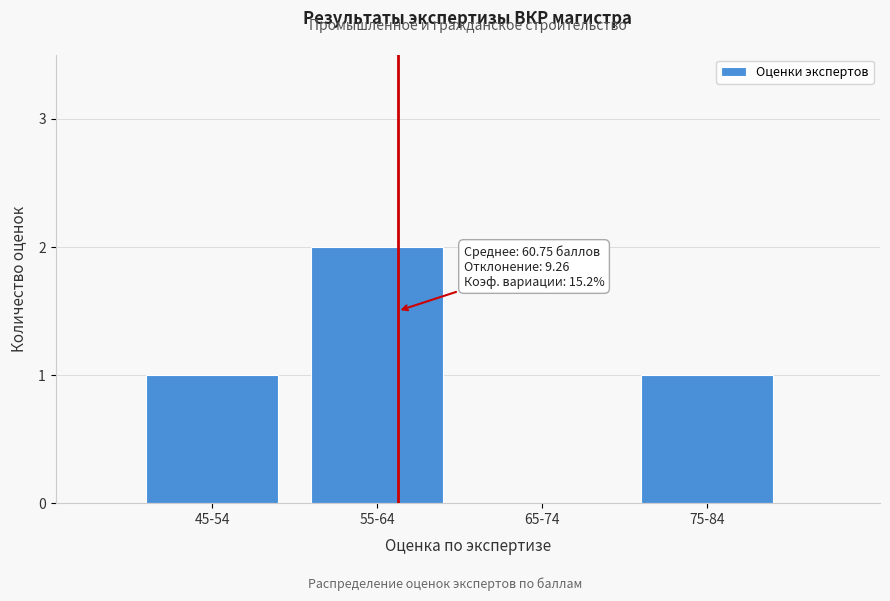

Reading right to left, what are all the values shown in this chart?

75-84=1	65-74=0	55-64=2	45-54=1